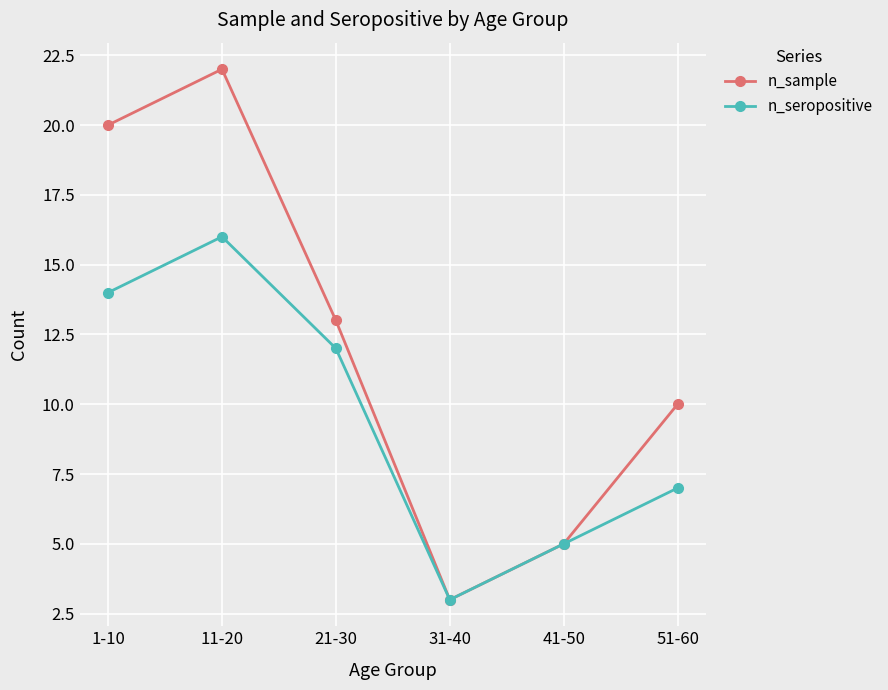

Is this an area chart (filled region under the line)?

No